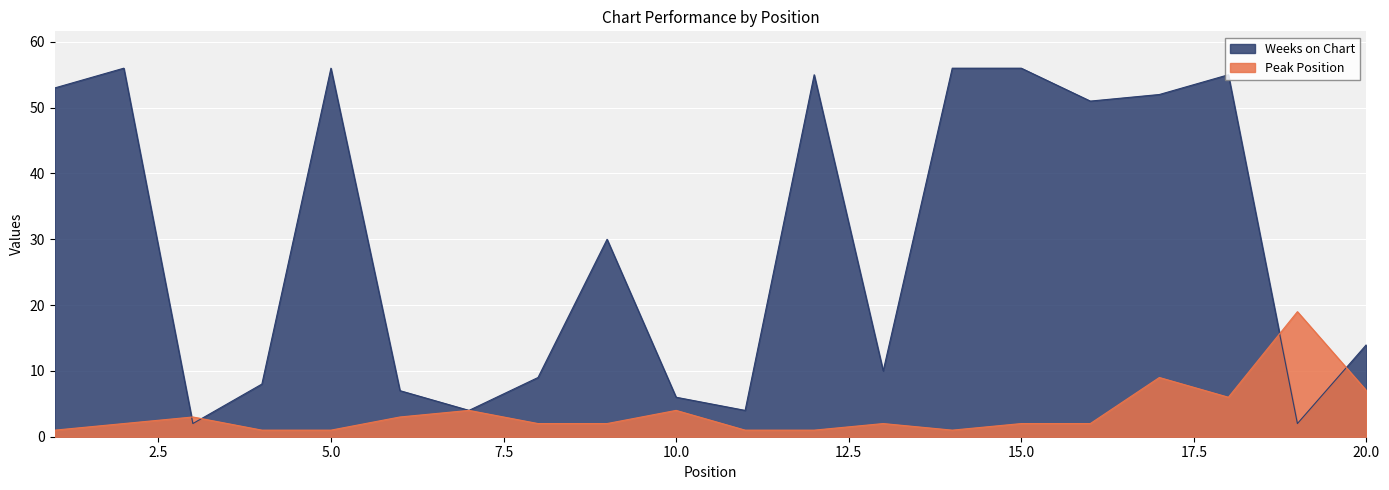

Where do Weeks on Chart and Peak Position first cross each other?

2 and 3